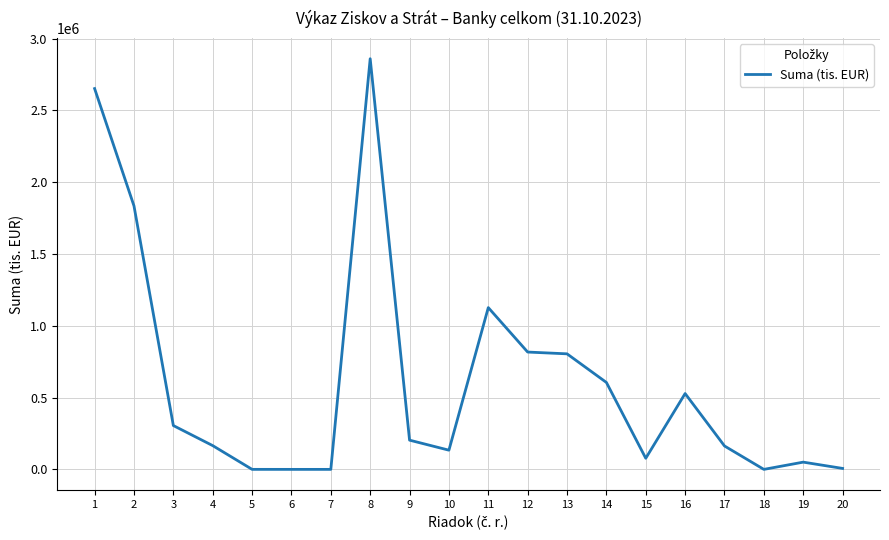

Is it true that the value at 16 is 528192?

True